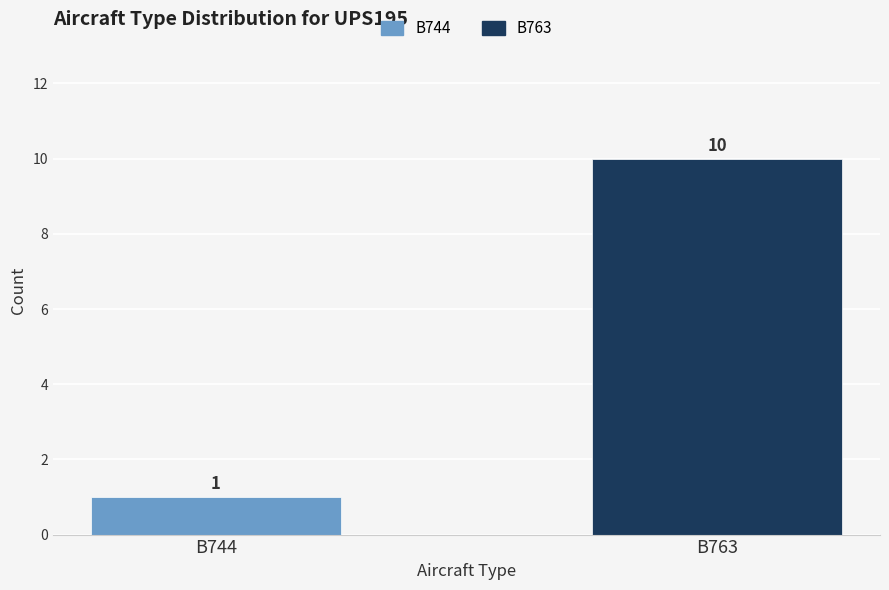

The value at B744 is 1. True or false?

True